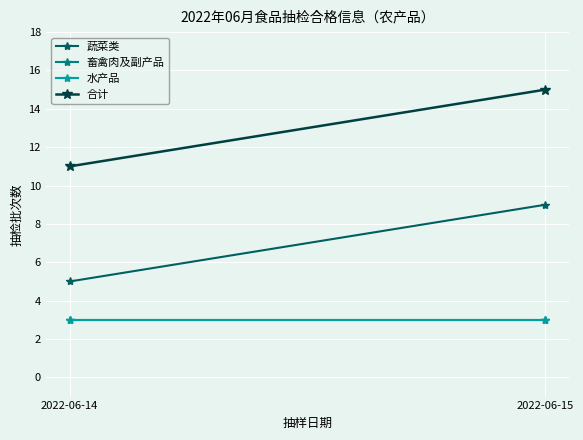

What is the sum of all 畜禽肉及副产品 values?

6